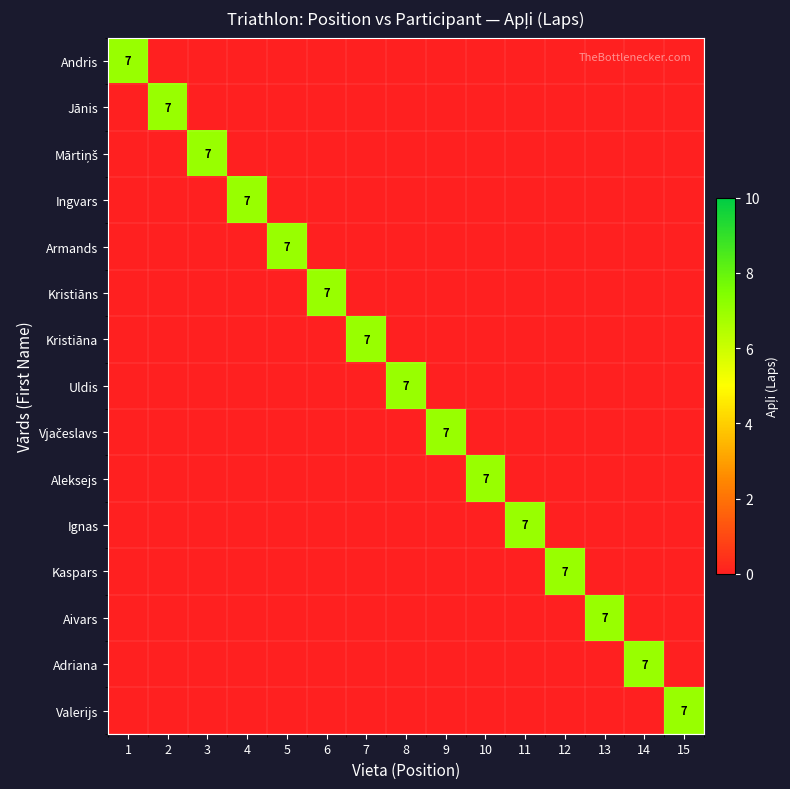

What is the total value across all series at 9?

7